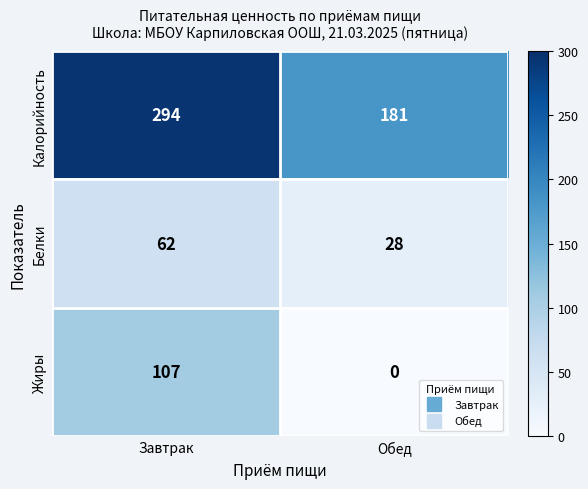

Reading right to left, extract all data points from this chart.

Калорийность: 181	294
Белки: 28	62
Жиры: 0	107